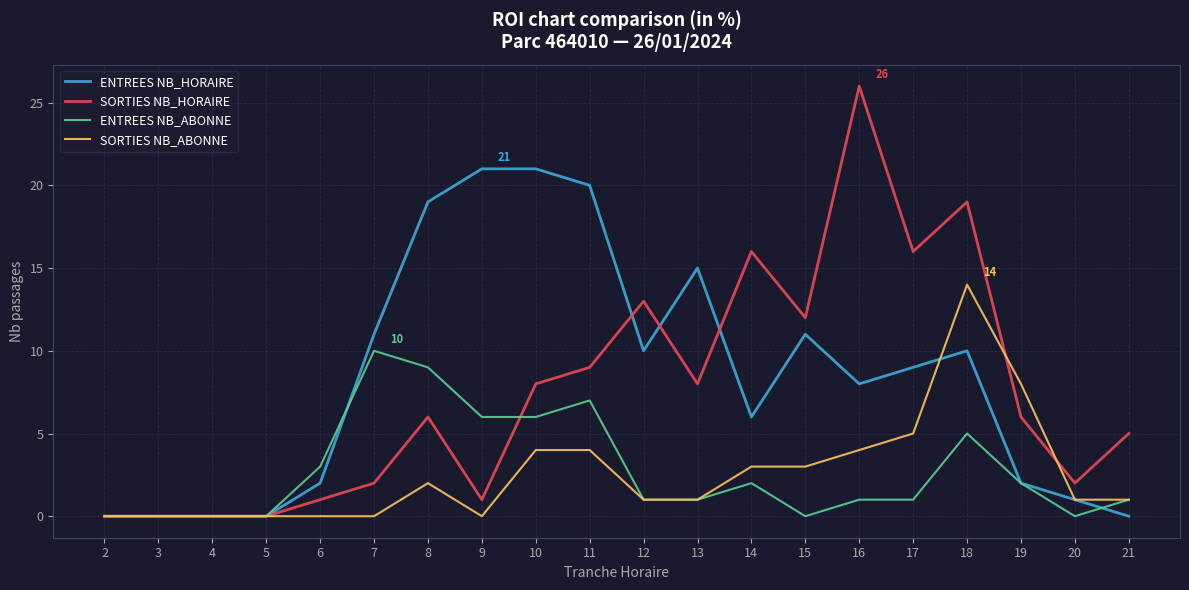

Where is ENTREES NB_ABONNE nearest to the value 5?

18